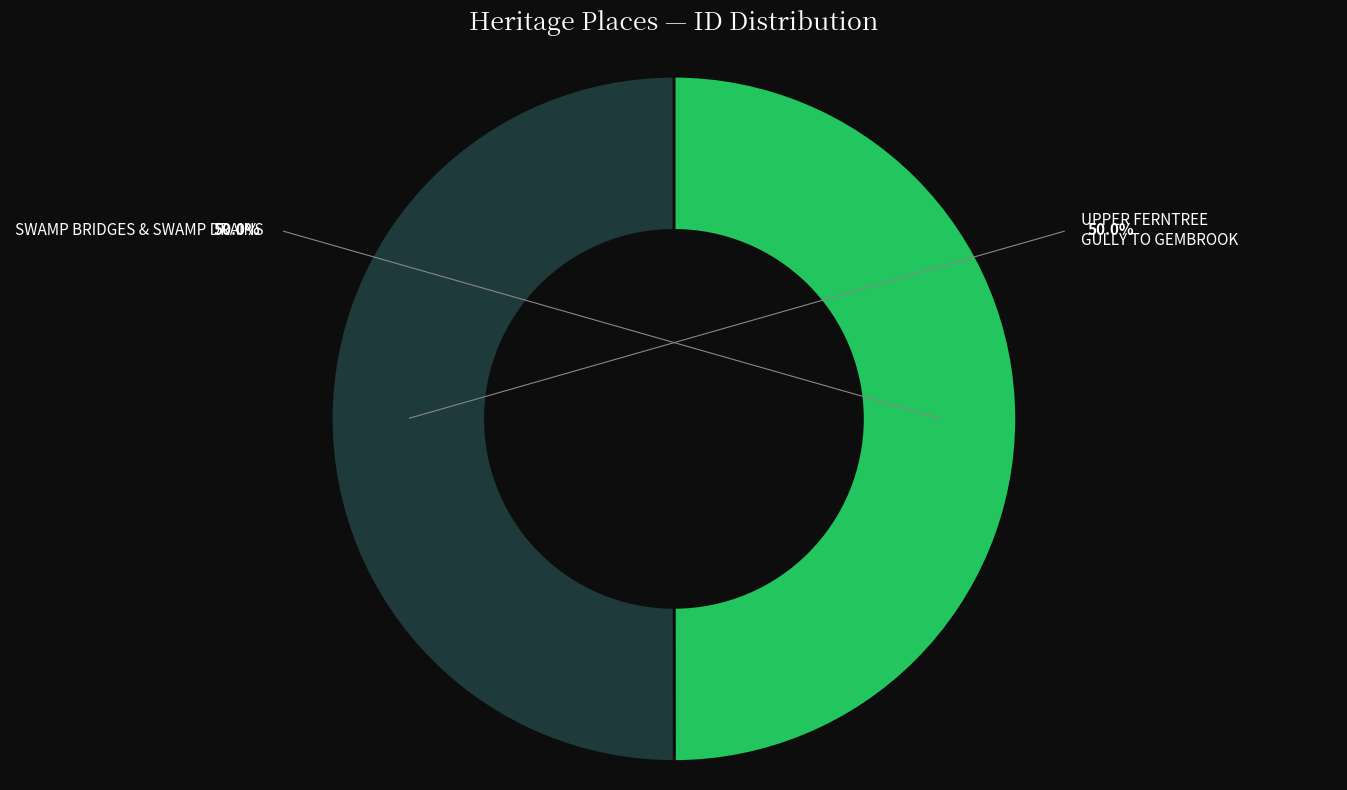

To the nearest percent, what portion does UPPER FERNTREE GULLY TO GEMBROOK represent?

50%